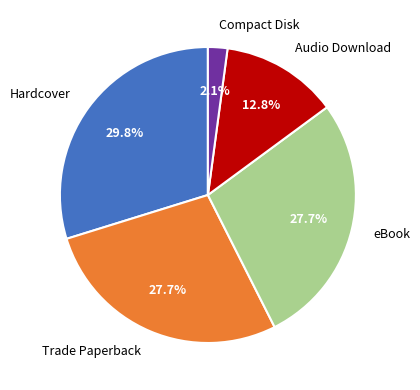

Count the number of slices in the pie.

5